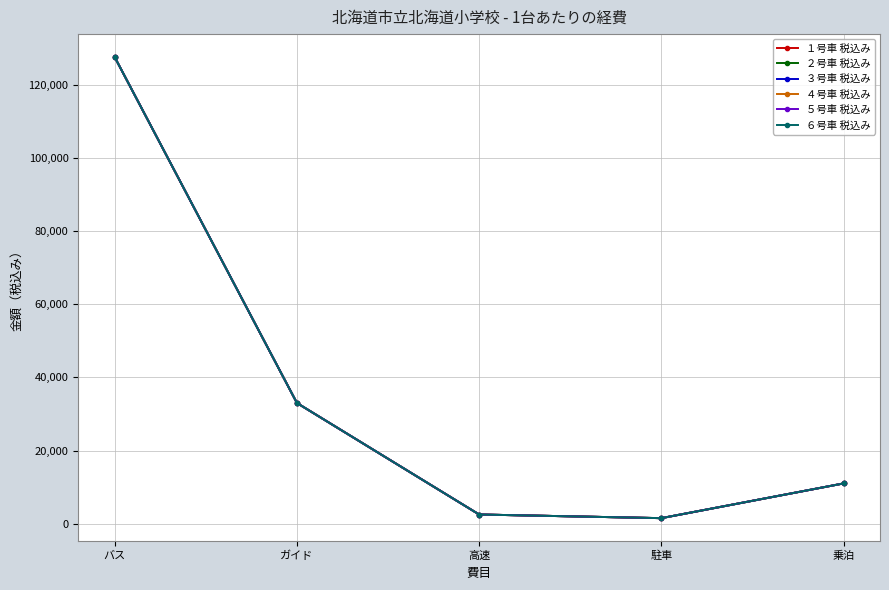

Reading right to left, transcribe all the data shown in this chart.

１号車 税込み: 11000	1500	2500	33000	127600
２号車 税込み: 11000	1500	2500	33000	127600
３号車 税込み: 11000	1500	2500	33000	127600
４号車 税込み: 11000	1500	2500	33000	127600
５号車 税込み: 11000	1500	2500	33000	127600
６号車 税込み: 11000	1500	2500	33000	127600